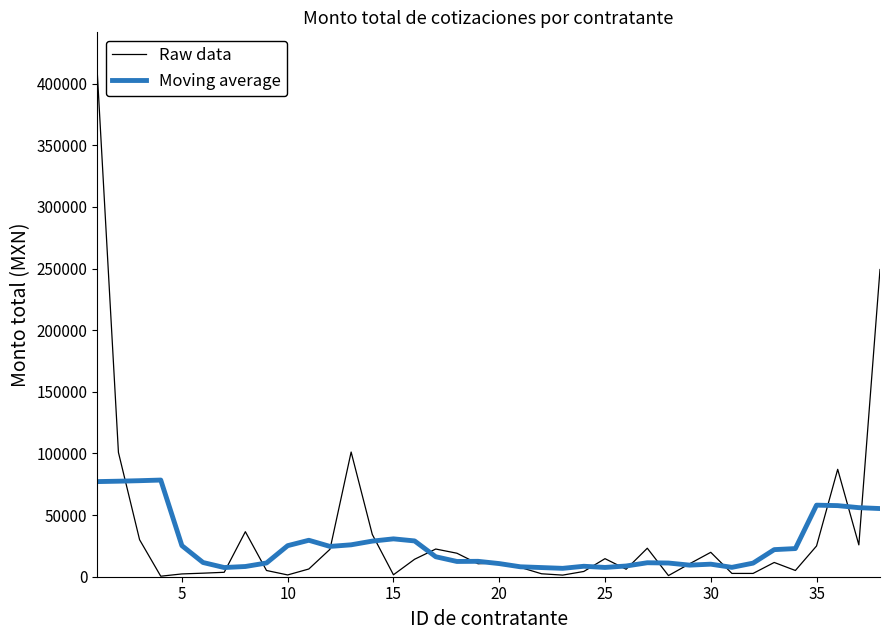

What are all the series names shown in the legend?

Raw data, Moving average